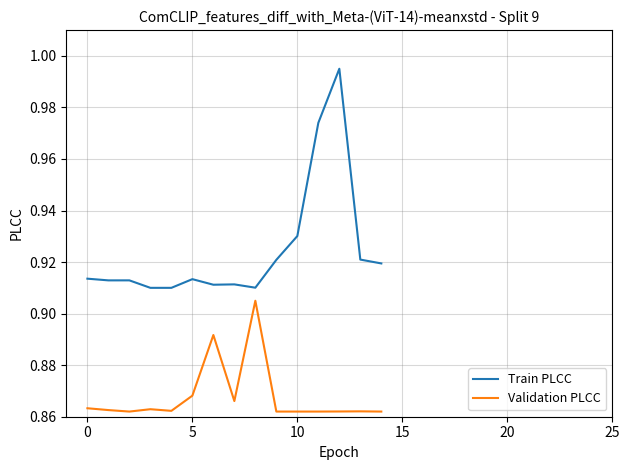

True or false: Train PLCC and Validation PLCC cross at least once.

False